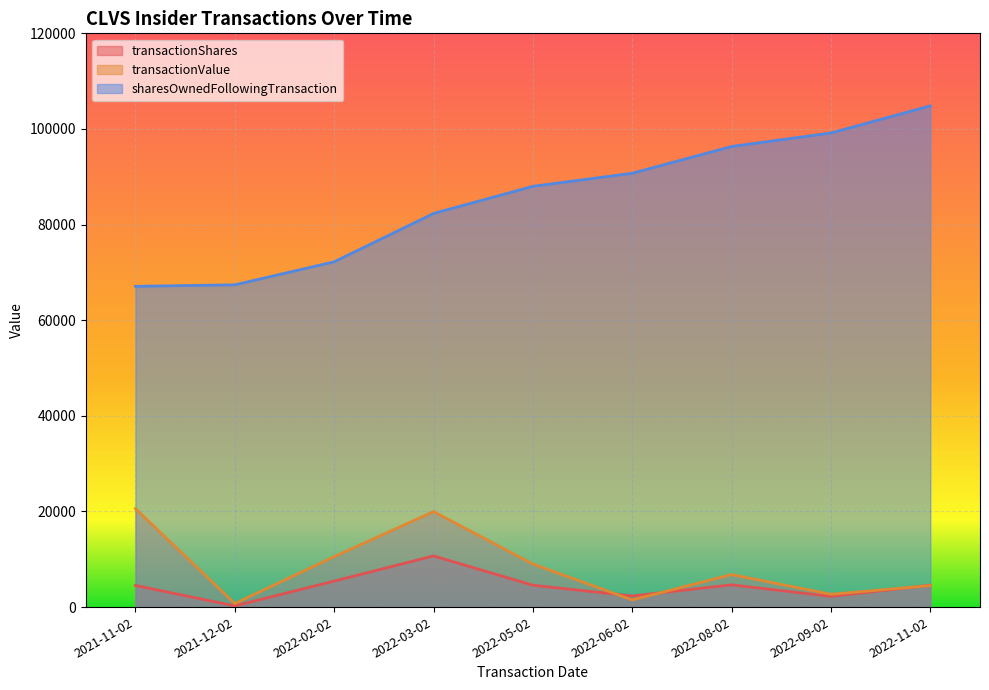

What is the average value of the transactionShares series?

4364